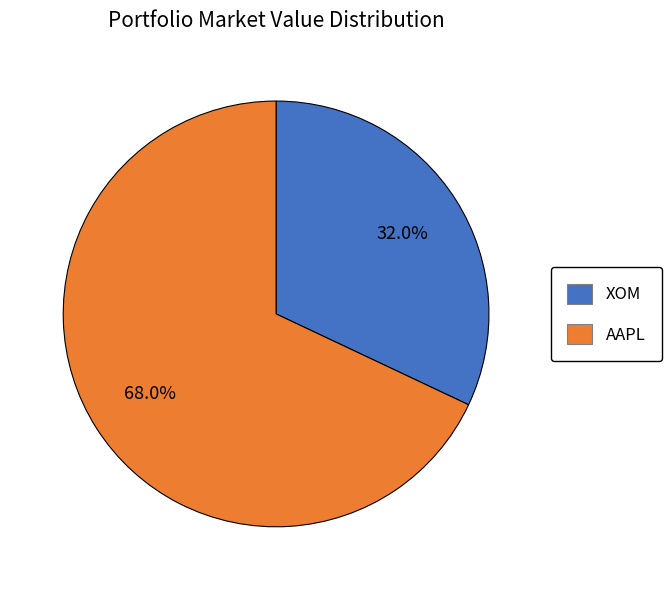

How many slices are in this pie chart?

2